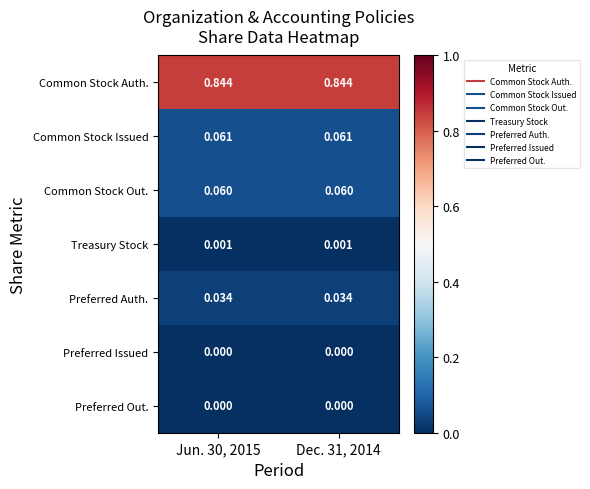

What is the total value across all series at Jun. 30, 2015?

1.0